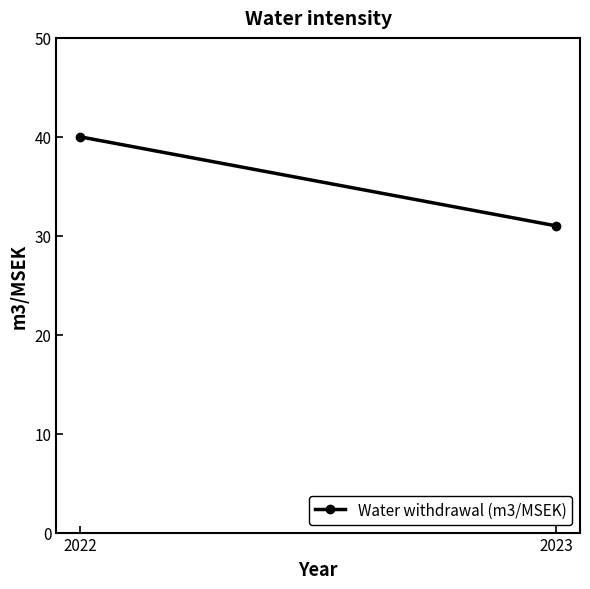

What is the value of the 2nd point from the left?

31